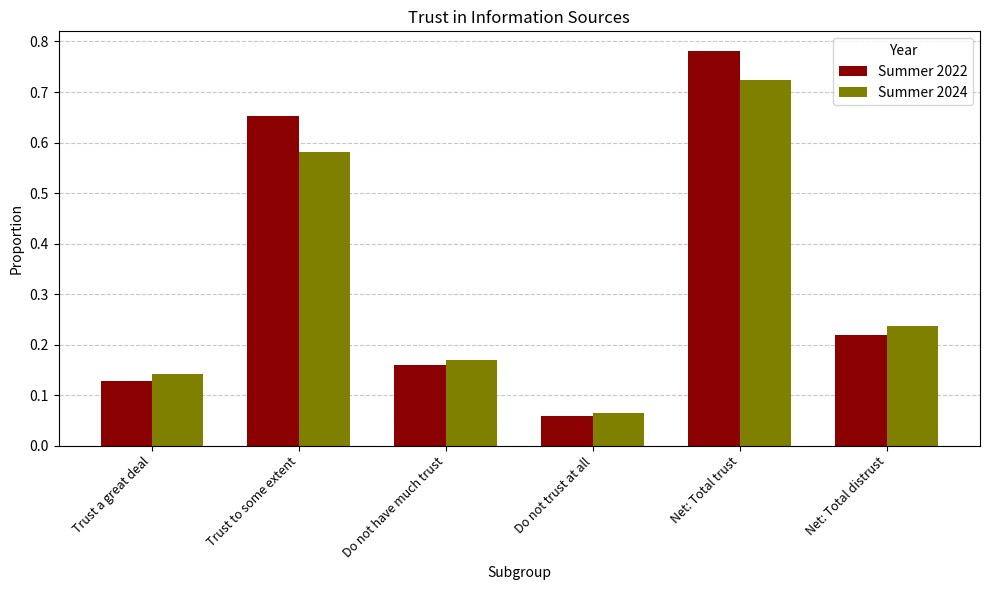

List the series in order of their overall mean, highest first.

Summer 2022, Summer 2024